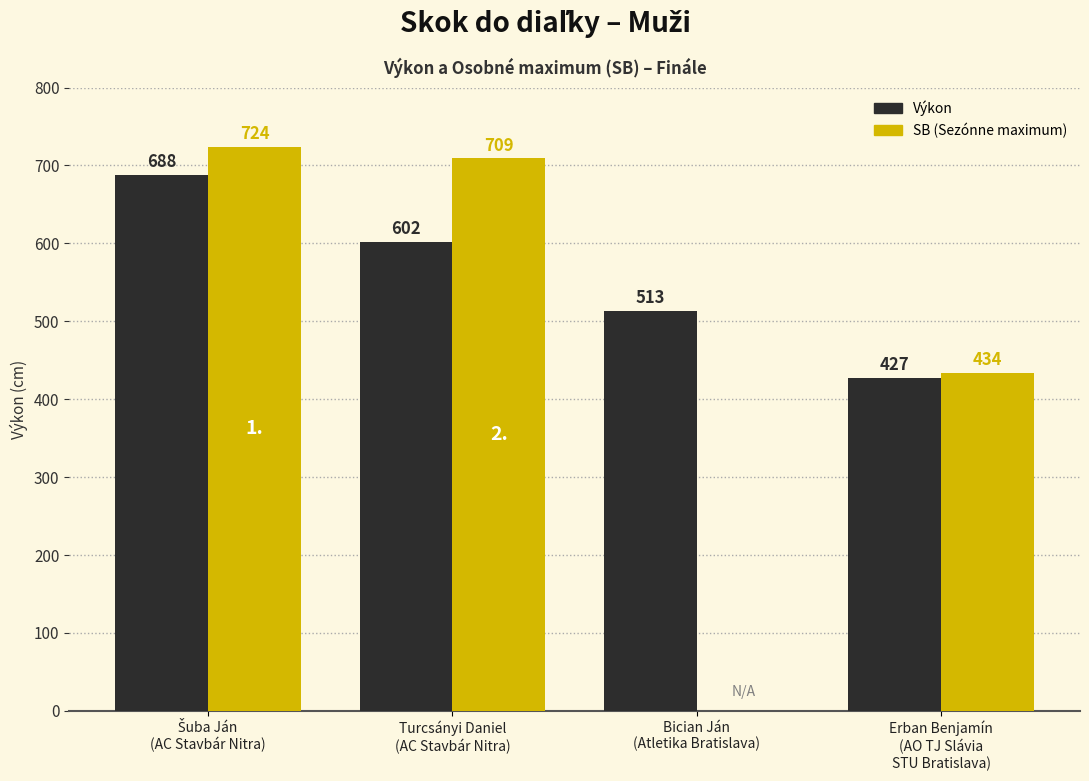

Is the value of SB (Sezónne maximum) at Turcsányi Daniel
(AC Stavbár Nitra) greater than the value of Výkon at Erban Benjamín
(AO TJ Slávia
STU Bratislava)?

Yes